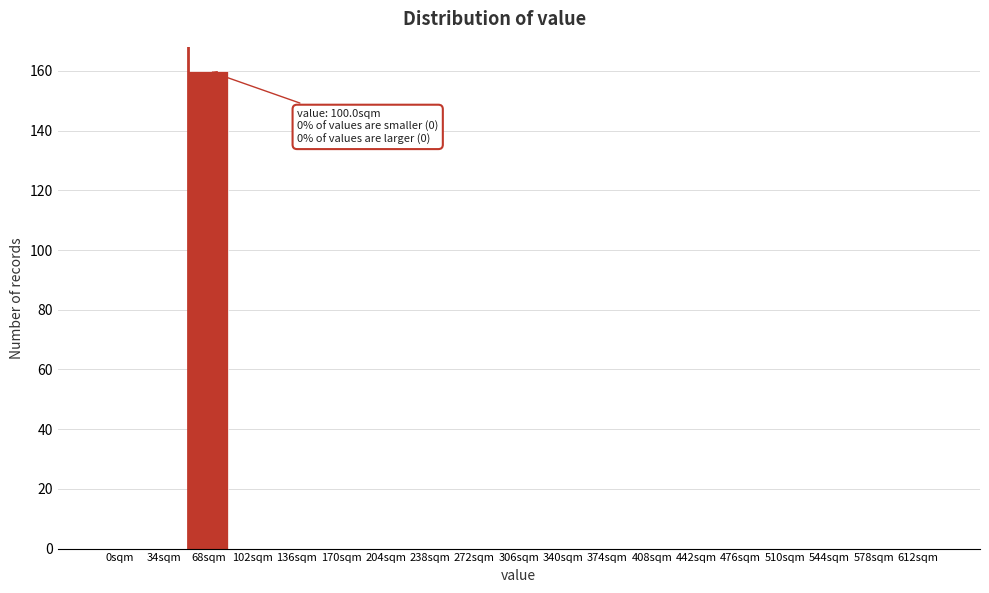

Reading left to right, extract all data points from this chart.

0sqm=0	34sqm=0	68sqm=160	102sqm=0	136sqm=0	170sqm=0	204sqm=0	238sqm=0	272sqm=0	306sqm=0	340sqm=0	374sqm=0	408sqm=0	442sqm=0	476sqm=0	510sqm=0	544sqm=0	578sqm=0	612sqm=0